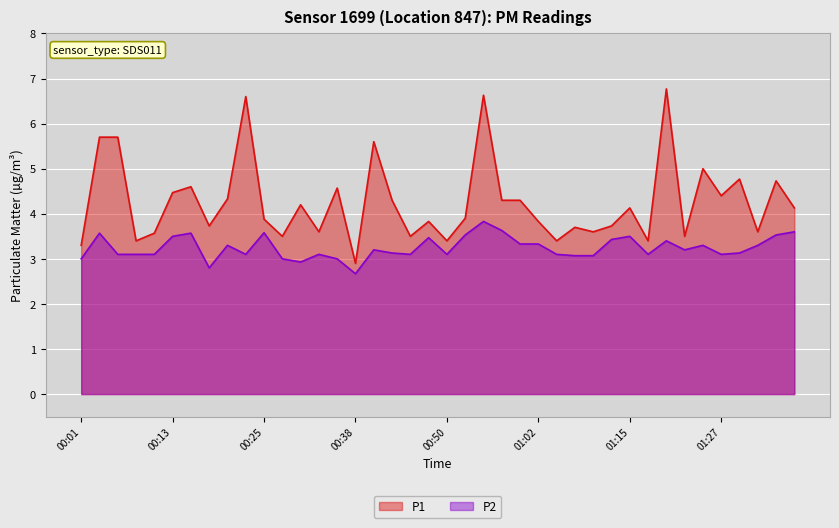

Reading left to right, list all the values displayed in this chart.

P1: 00:01=3.3	00:03=5.7	00:06=5.7	00:08=3.4	00:11=3.6	00:13=4.5	00:16=4.6	00:18=3.7	00:20=4.3	00:23=6.6	00:25=3.9	00:28=3.5	00:30=4.2	00:33=3.6	00:35=4.6	00:38=2.9	00:40=5.6	00:43=4.3	00:45=3.5	00:48=3.8	00:50=3.4	00:52=3.9	00:55=6.6	00:57=4.3	01:00=4.3	01:02=3.8	01:05=3.4	01:07=3.7	01:10=3.6	01:12=3.7	01:15=4.1	01:17=3.4	01:19=6.8	01:22=3.5	01:24=5.0	01:27=4.4	01:29=4.8	01:32=3.6	01:34=4.7	01:37=4.1
P2: 00:01=3.0	00:03=3.6	00:06=3.1	00:08=3.1	00:11=3.1	00:13=3.5	00:16=3.6	00:18=2.8	00:20=3.3	00:23=3.1	00:25=3.6	00:28=3.0	00:30=2.9	00:33=3.1	00:35=3.0	00:38=2.7	00:40=3.2	00:43=3.1	00:45=3.1	00:48=3.5	00:50=3.1	00:52=3.5	00:55=3.8	00:57=3.6	01:00=3.3	01:02=3.3	01:05=3.1	01:07=3.1	01:10=3.1	01:12=3.4	01:15=3.5	01:17=3.1	01:19=3.4	01:22=3.2	01:24=3.3	01:27=3.1	01:29=3.1	01:32=3.3	01:34=3.5	01:37=3.6